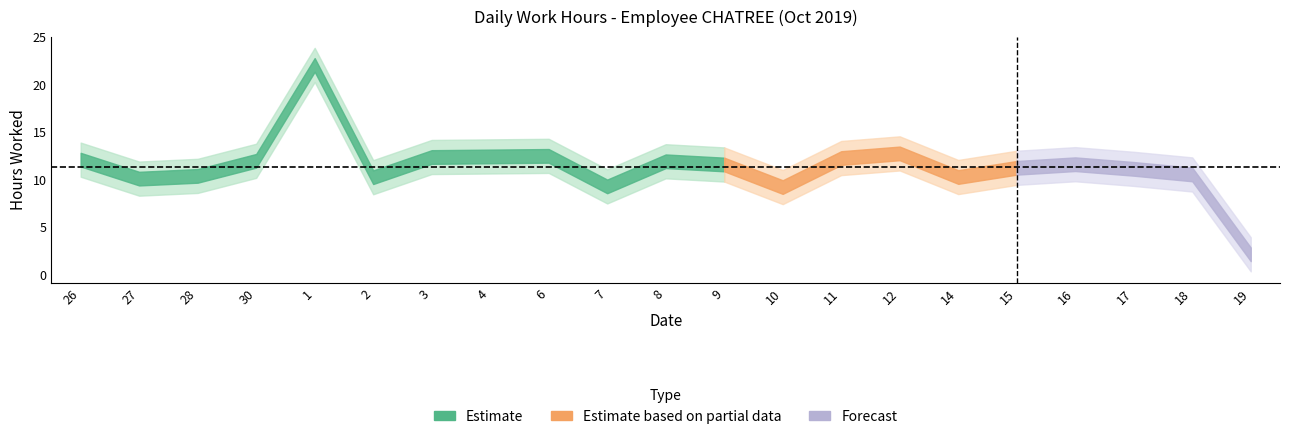

What is the value of the 15th point from the left?

12.7